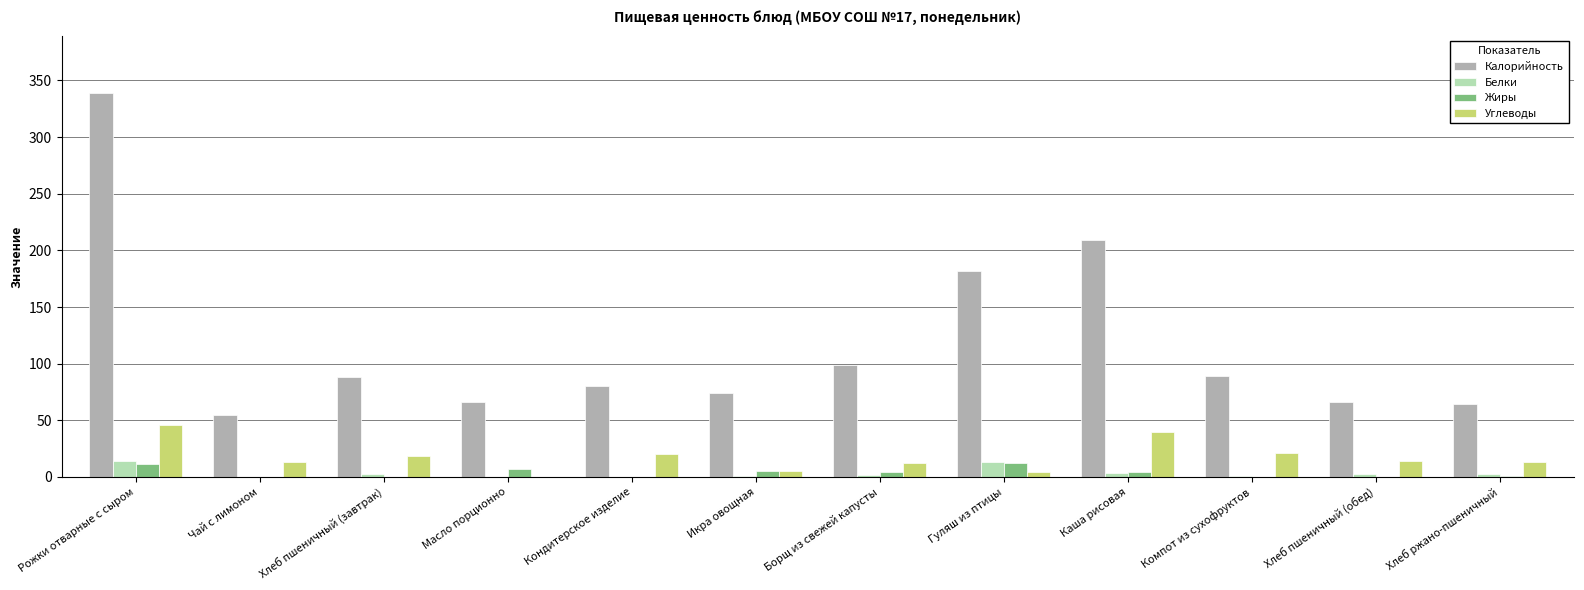

What is the maximum value shown in the chart?

338.8